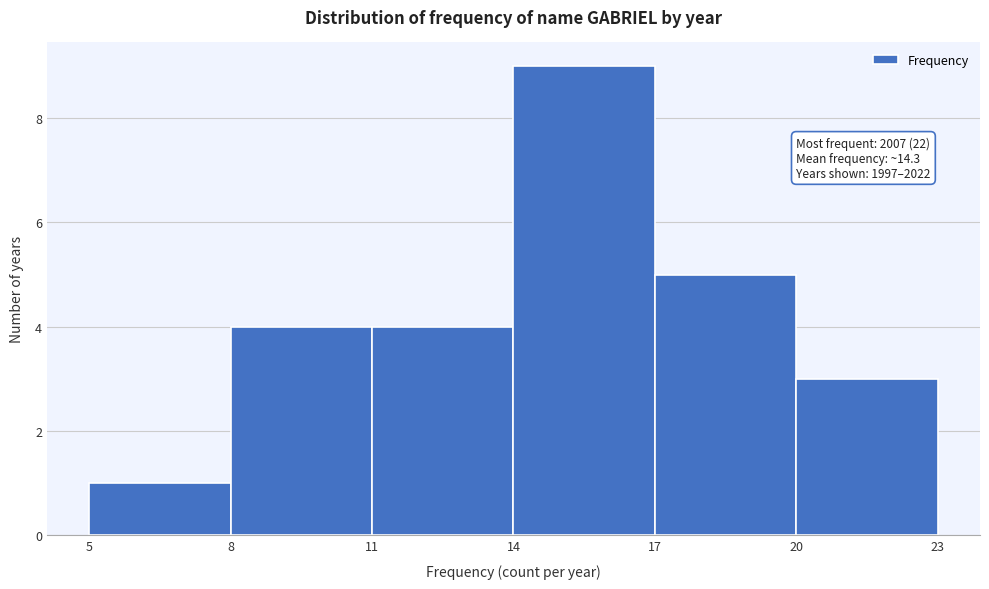

Over which range of the x-axis is the bar tallest?

14 to 17